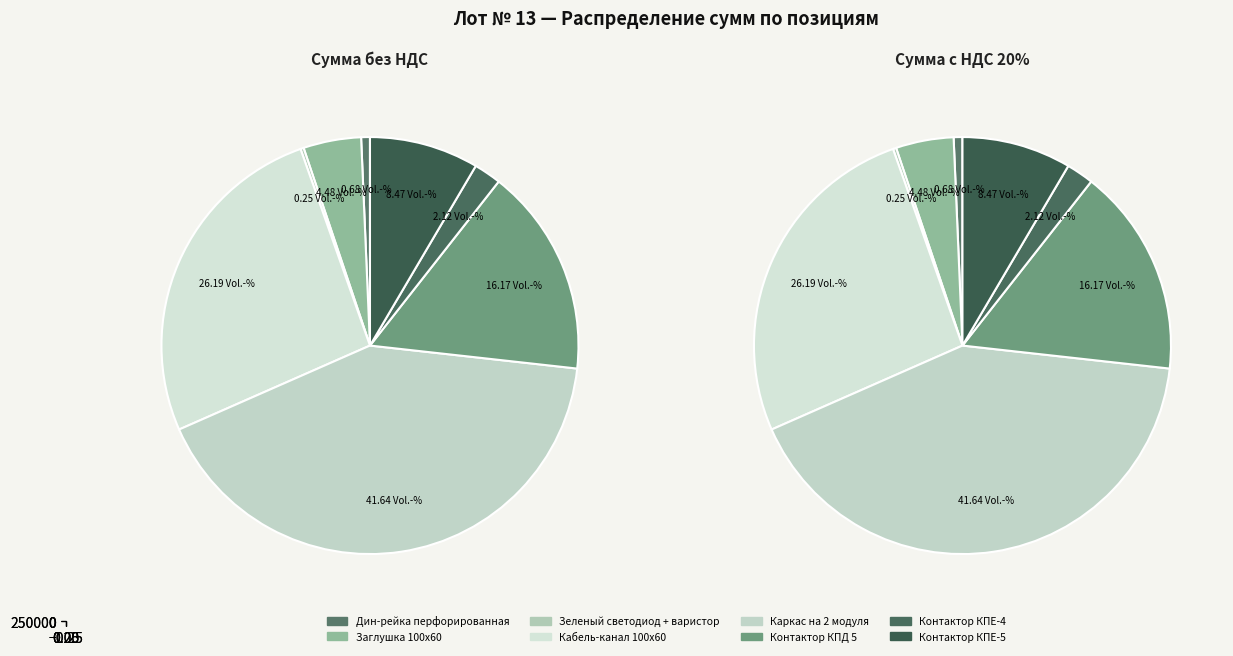

Rank the categories by value from highest to lowest.

Каркас на 2 модуля, Кабель-канал 100х60, Контактор КПД 5, Контактор КПЕ-5, Заглушка 100х60, Контактор КПЕ-4, Дин-рейка перфорированная, Зеленый светодиод + варистор